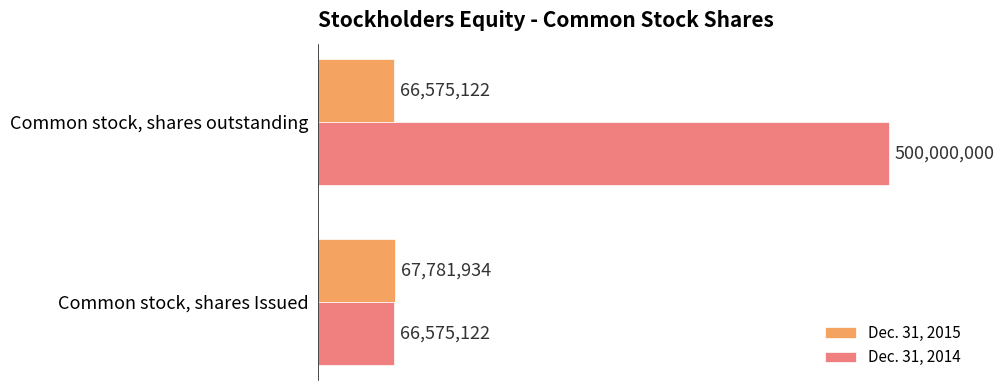

At which label does Dec. 31, 2015 reach its minimum?

Common stock, shares outstanding